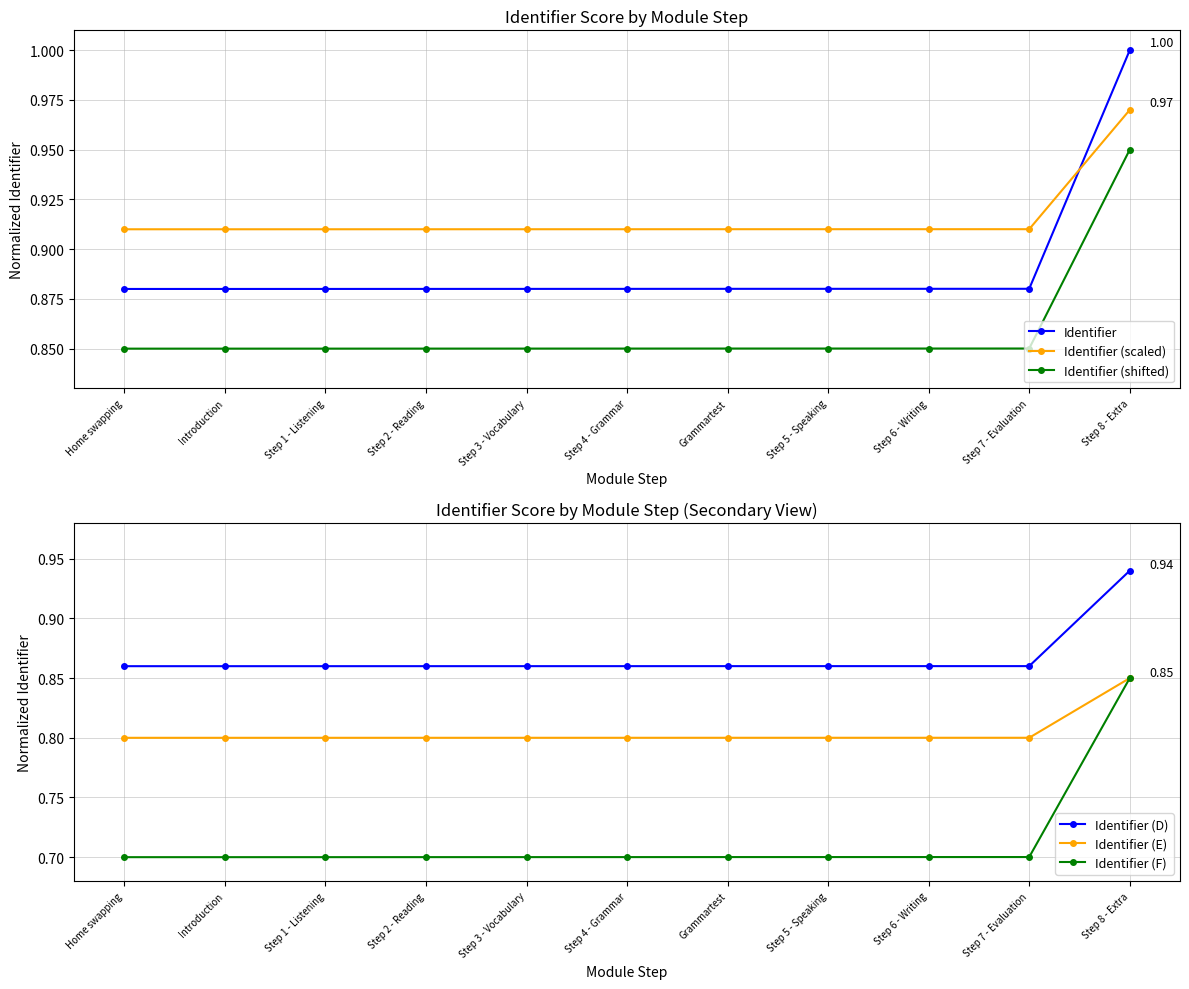

Between Home swapping and Step 7 - Evaluation, which is larger?

Step 7 - Evaluation